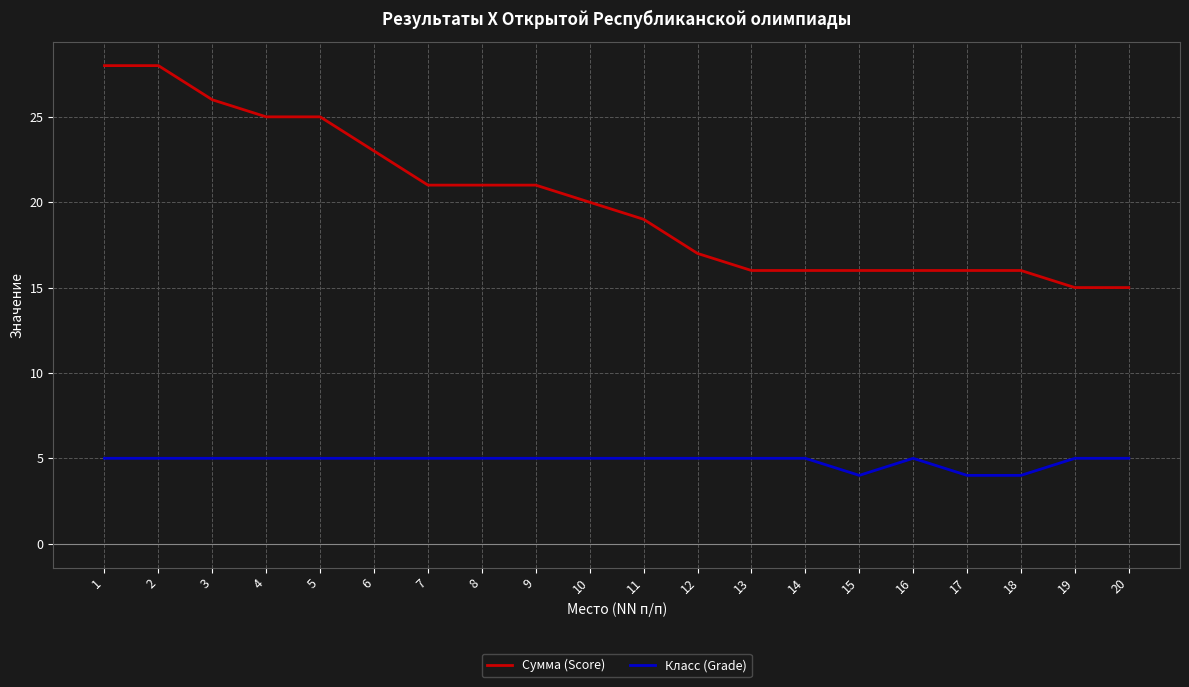

True or false: Сумма (Score) and Класс (Grade) cross at least once.

False